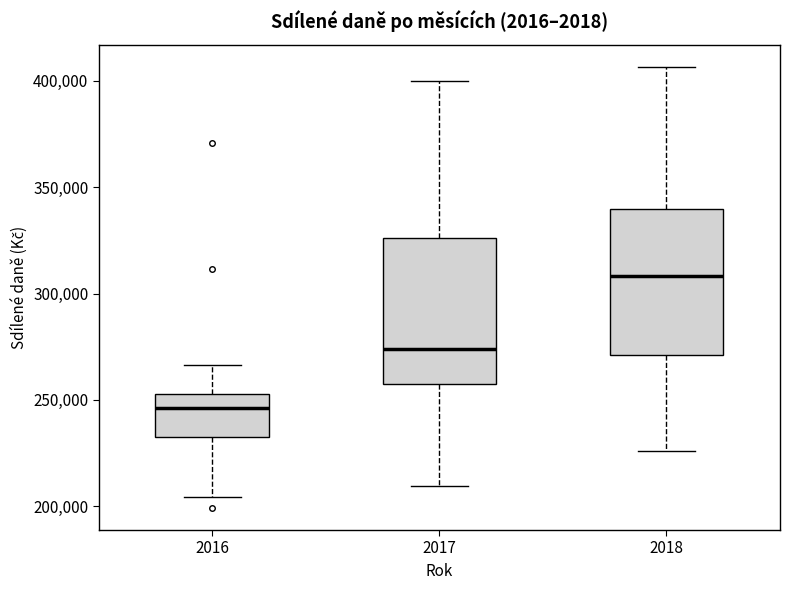

Reading left to right, transcribe this box plot: for each box, give where its median line is, the range the box spans, and where its two whiskers end, as read against the y-axis. The values are not printed on the chart, so give them approximately, as read against the axis.

2016: median 245000, box 235000 to 255000, whiskers 205000 to 265000
2017: median 275000, box 260000 to 325000, whiskers 210000 to 400000
2018: median 310000, box 270000 to 340000, whiskers 225000 to 405000